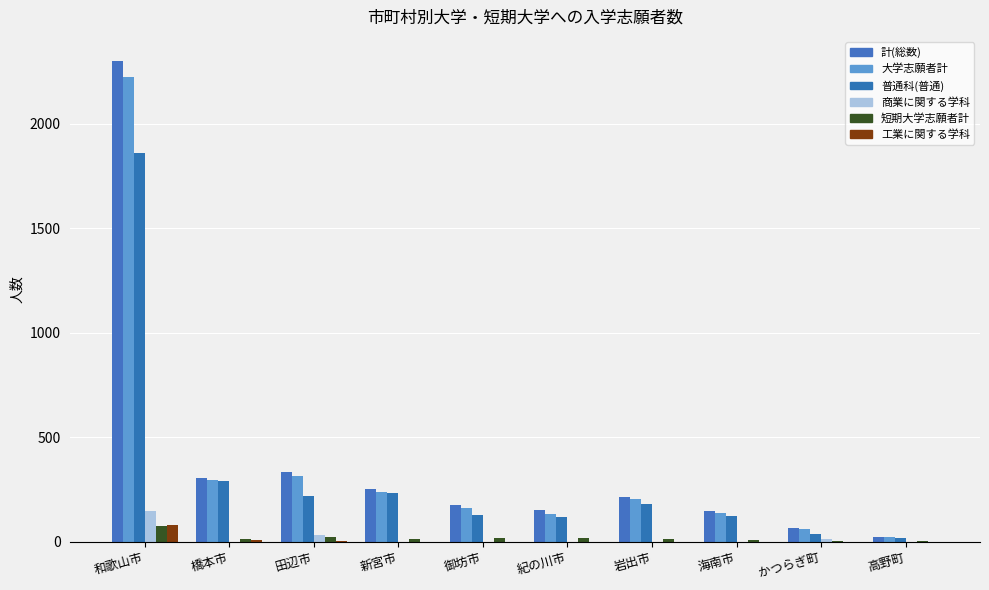

What is the sum of the 普通科(普通) values at 田辺市 and 海南市?

339